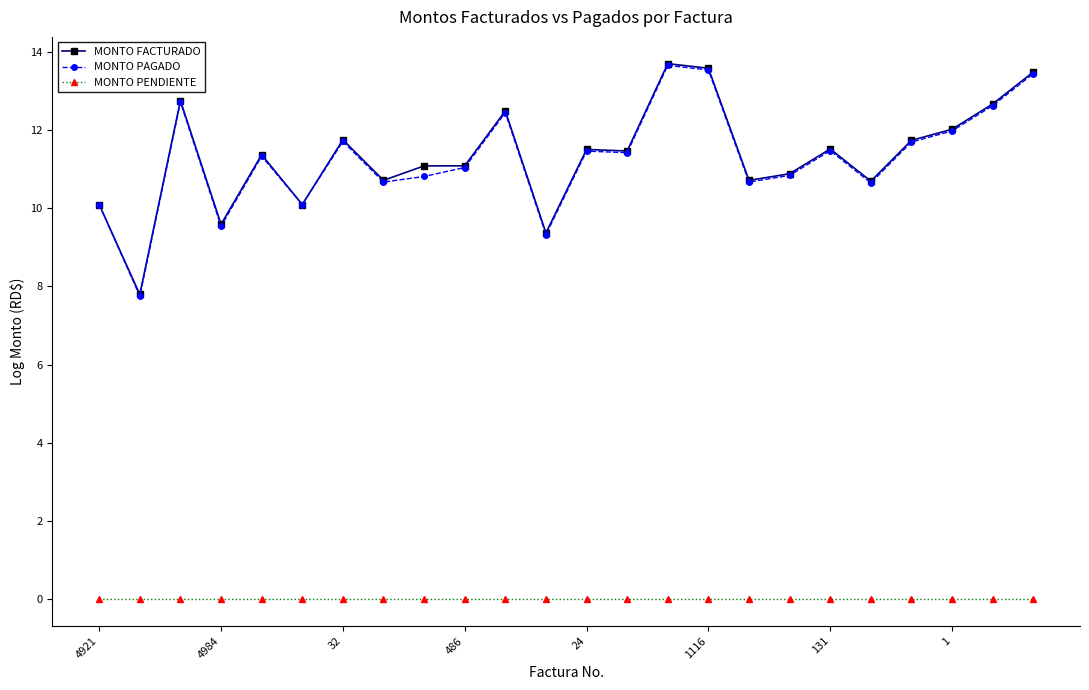

Which series has the largest range (max minus min)?

MONTO FACTURADO